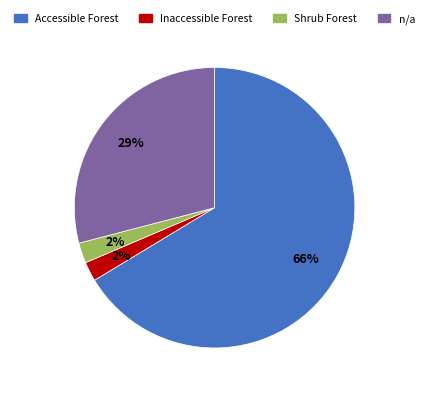

How many segments does this pie chart have?

4